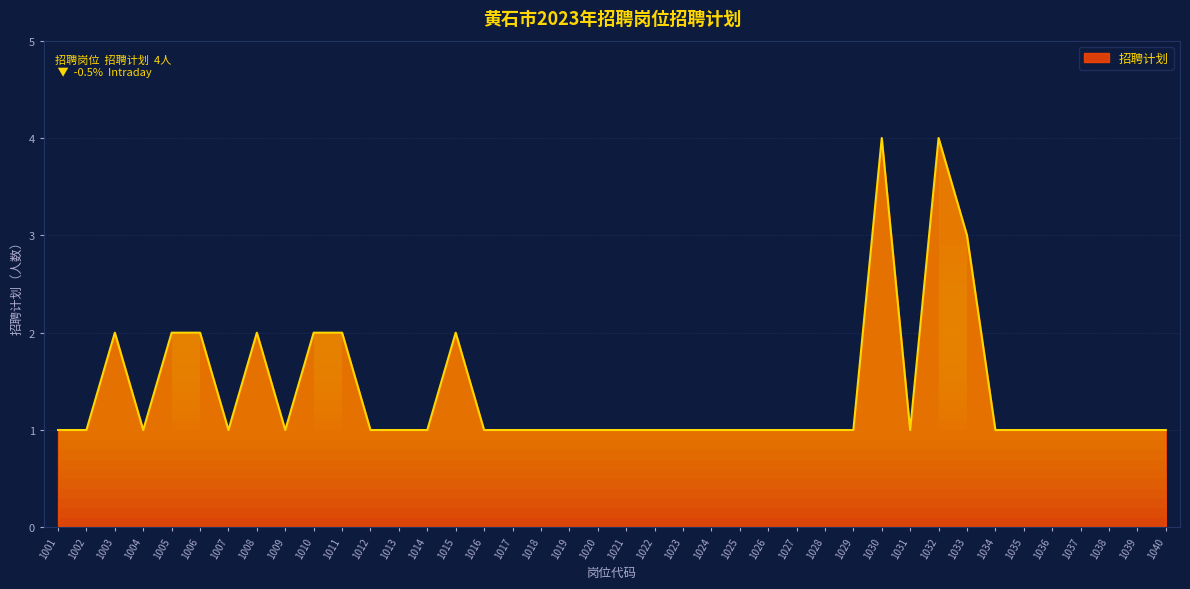

How many lines are shown in the chart?

1